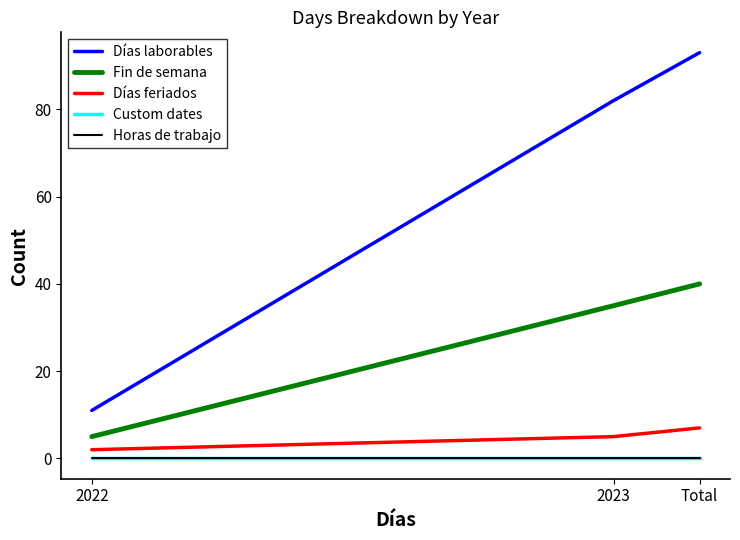

At how many categories does at least one series exceed 64?

2